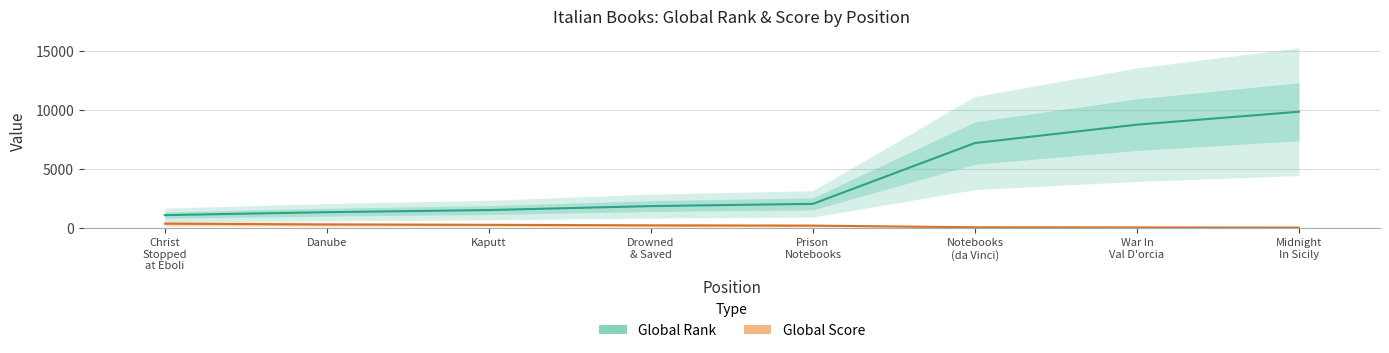

What is the difference between the maximum and second lowest values in the Global Score series?

318